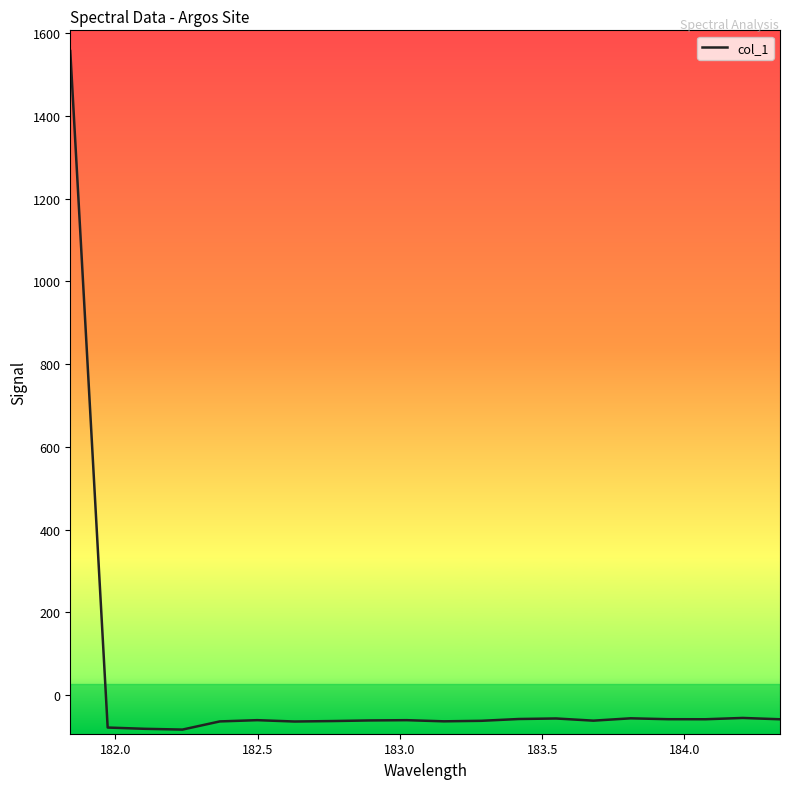

What is the minimum value shown in the chart?

-83.1